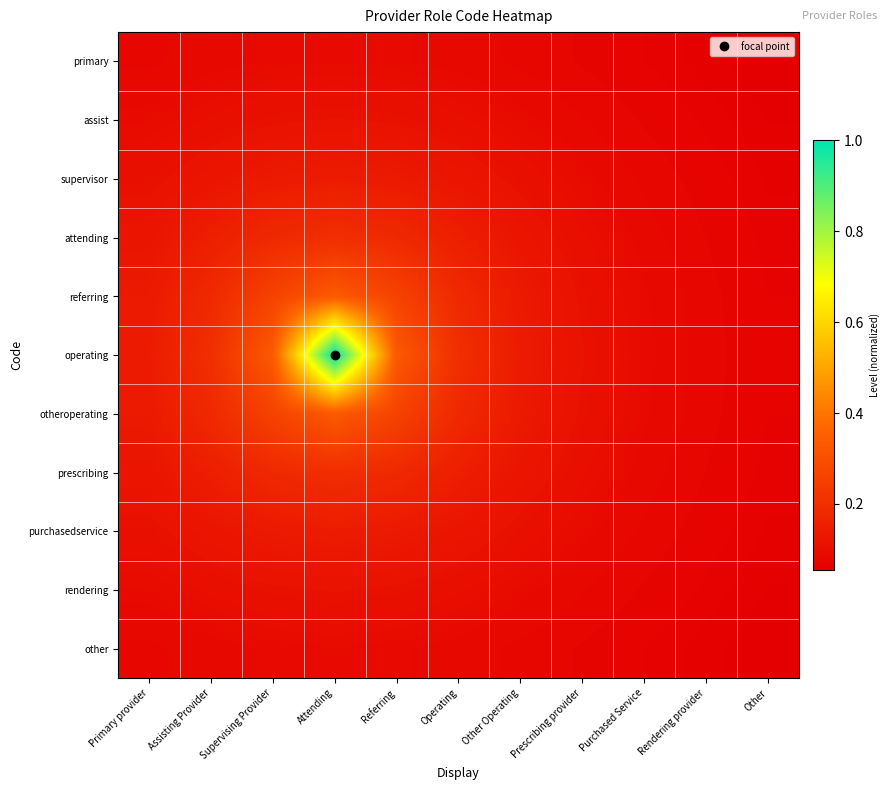

How many distinct data groups are displayed?

11